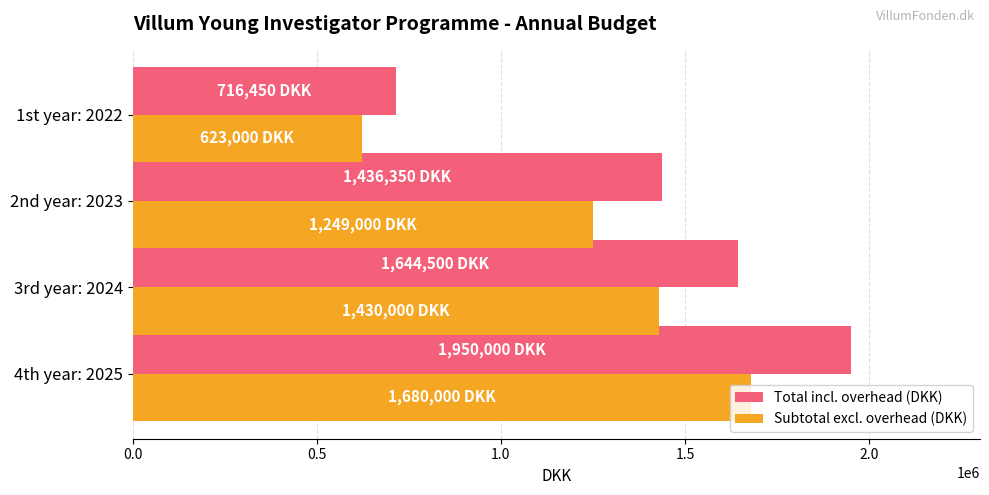

List the series in order of their overall mean, lowest first.

Subtotal excl. overhead (DKK), Total incl. overhead (DKK)